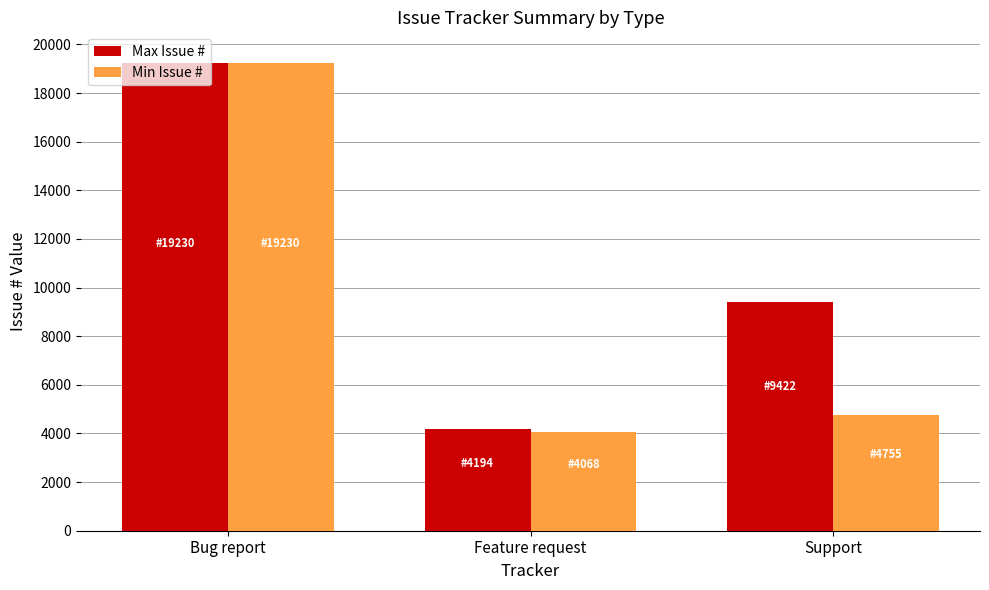

What is the approximate value of Max Issue # at Support, to the nearest 100?

9400